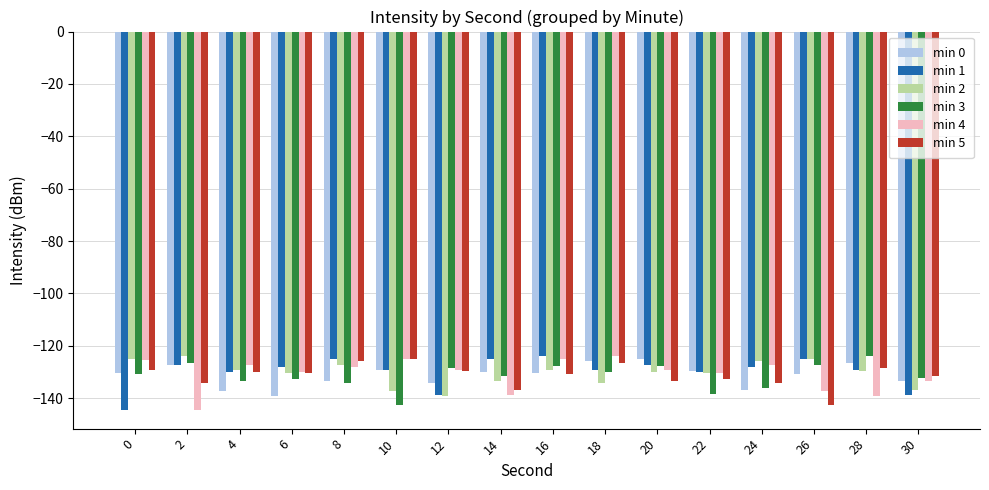

Count the number of categories in the chart.

16